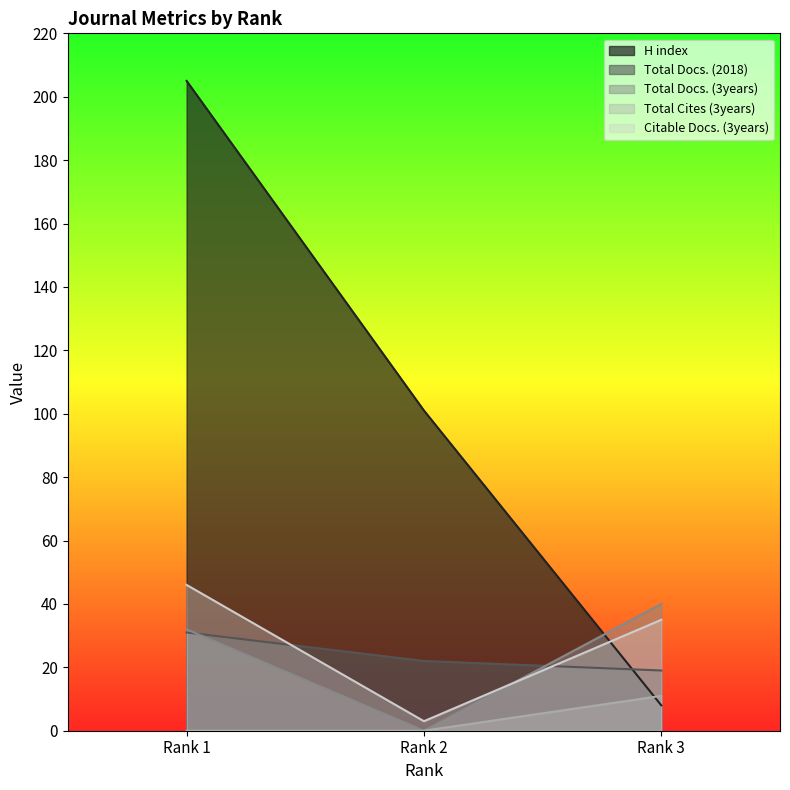

Reading left to right, what are all the values shown in this chart?

H index: 205	101	8
Total Docs. (2018): 31	22	19
Total Docs. (3years): 32	0	40
Total Cites (3years): 0	0	11
Citable Docs. (3years): 46	3	35